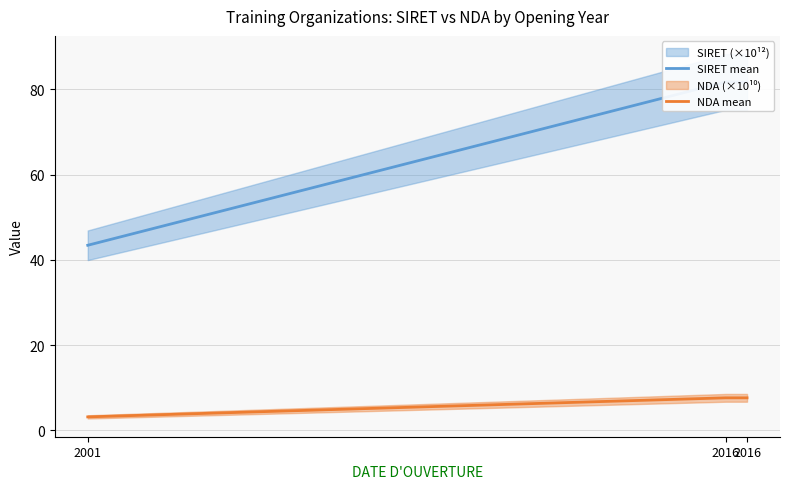

What is the value of the NDA mean point at the 3rd from the left?

7.6